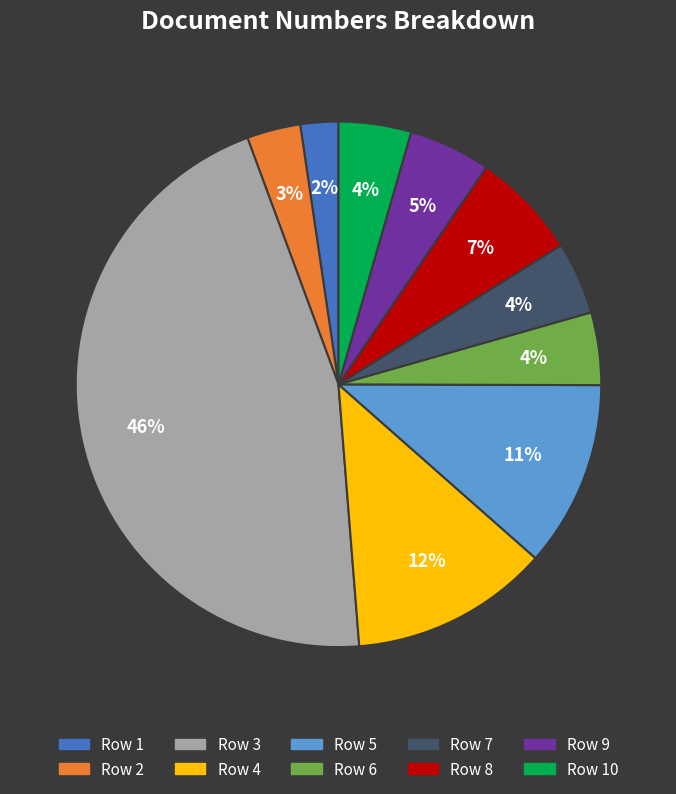

To the nearest percent, what is the average slice percentage?

10%